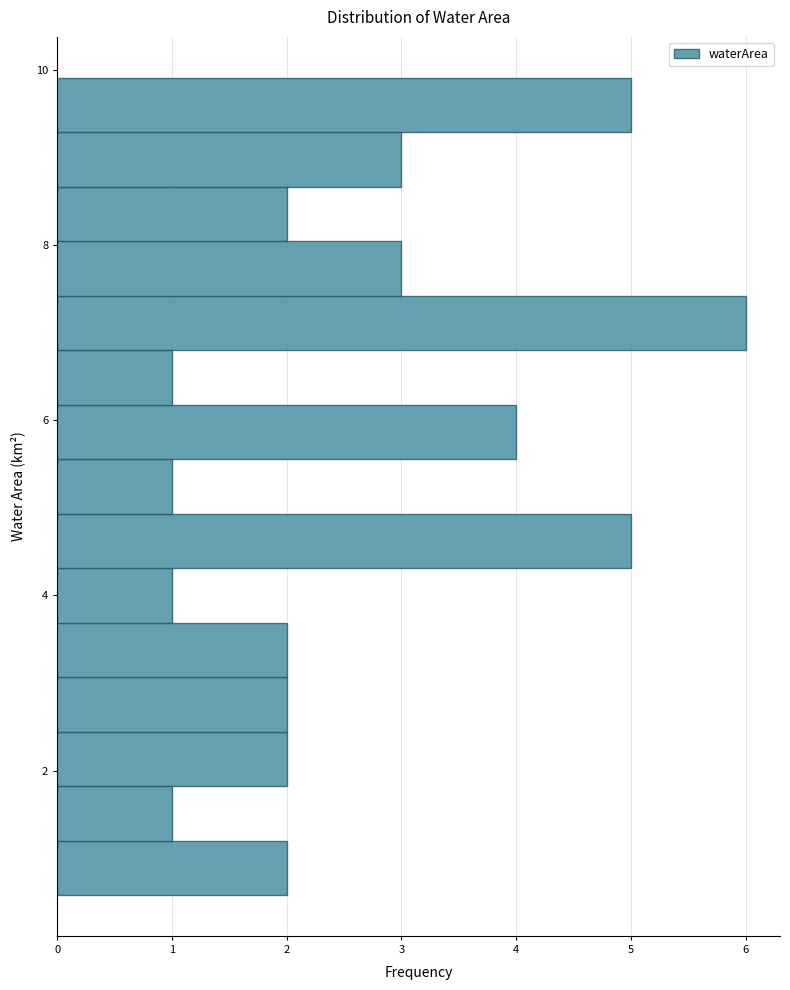

Read against the y-axis, roughly where is the centre of the longest bar?

7.2